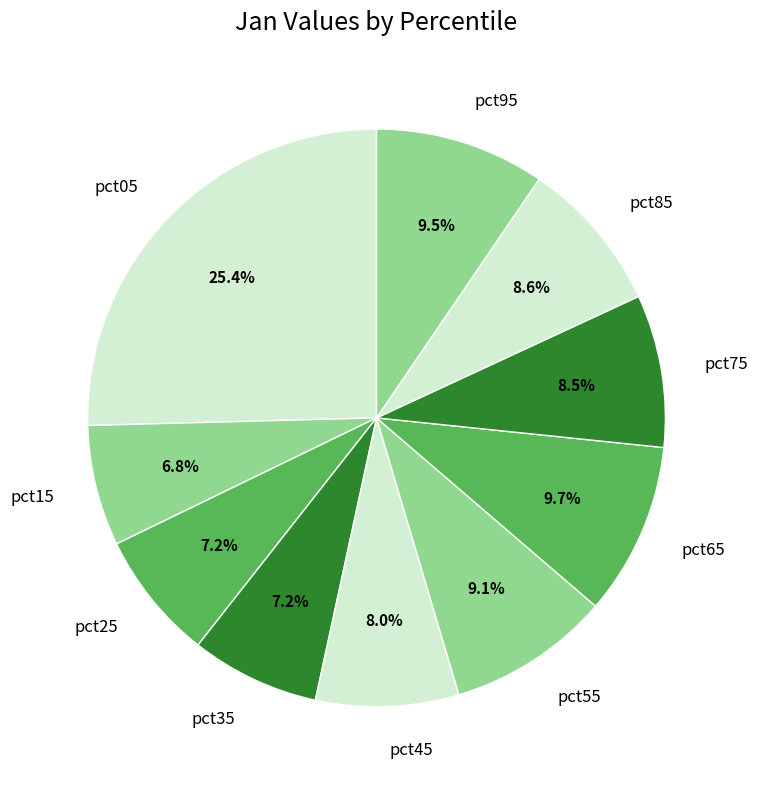

What portion of the pie excludes pct75?

91.5%